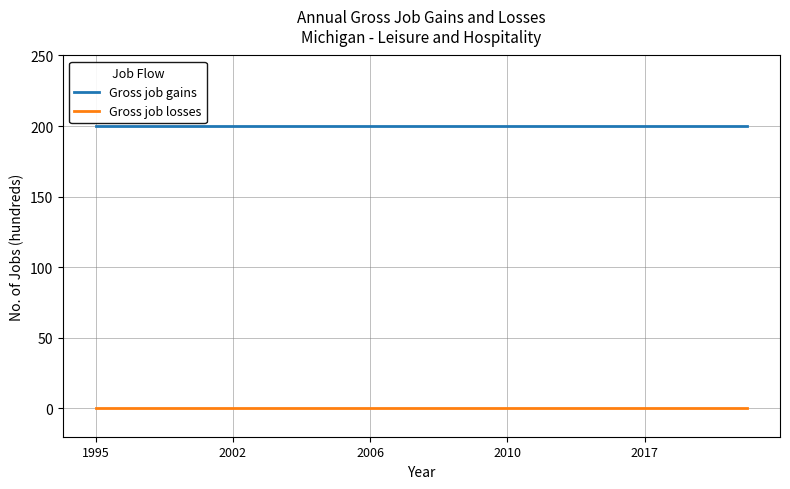

Rank the series by their average value, from highest to lowest.

Gross job gains, Gross job losses